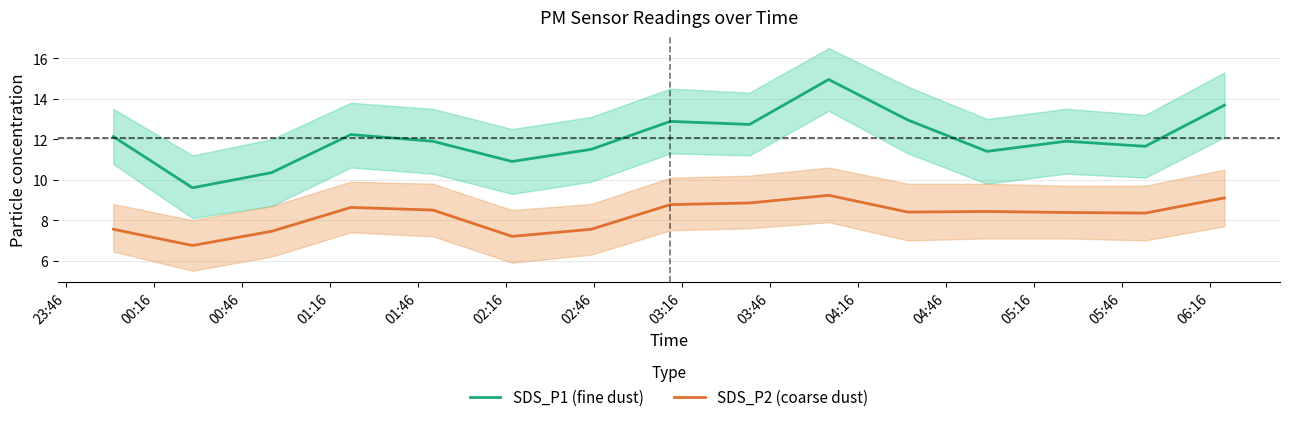

What is the difference between the second highest and minimum values in the SDS_P1 (fine dust) series?

4.1